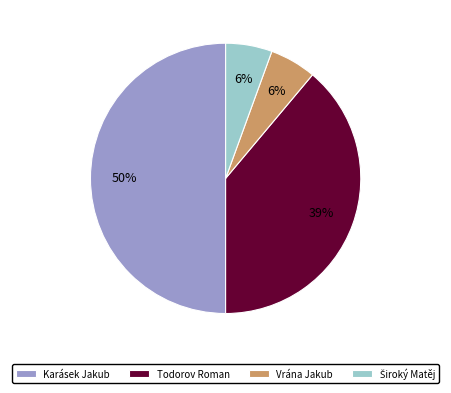

Is the sum of Todorov Roman and Vrána Jakub greater than half?

No